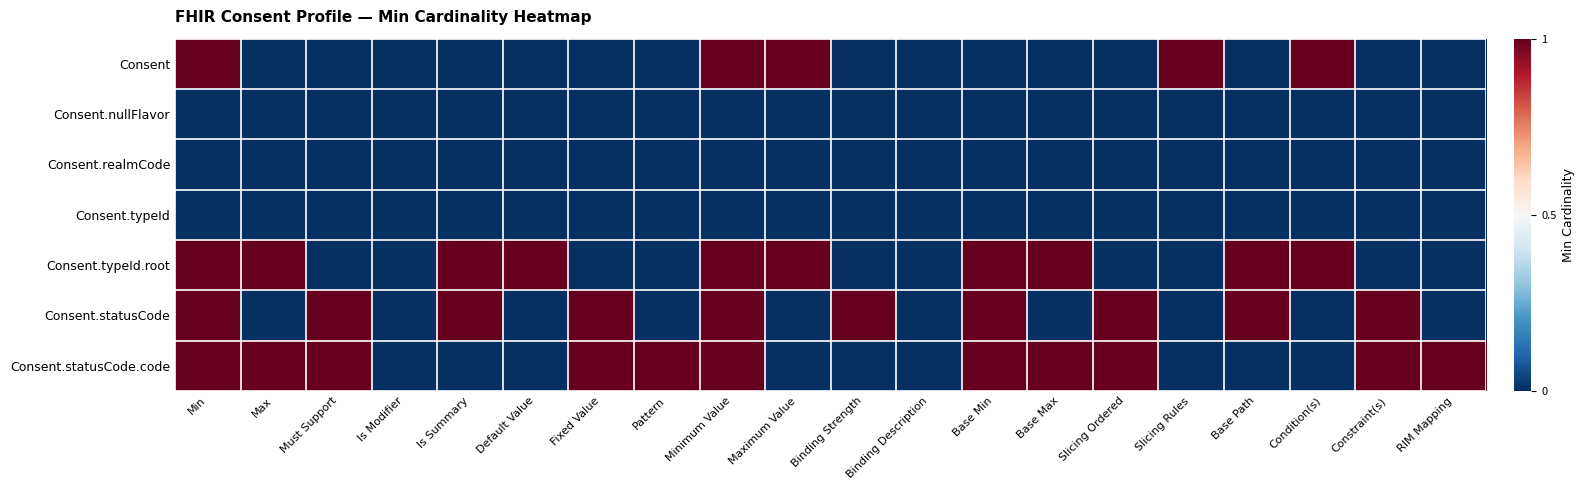

At how many categories does at least one series exceed 0?

18